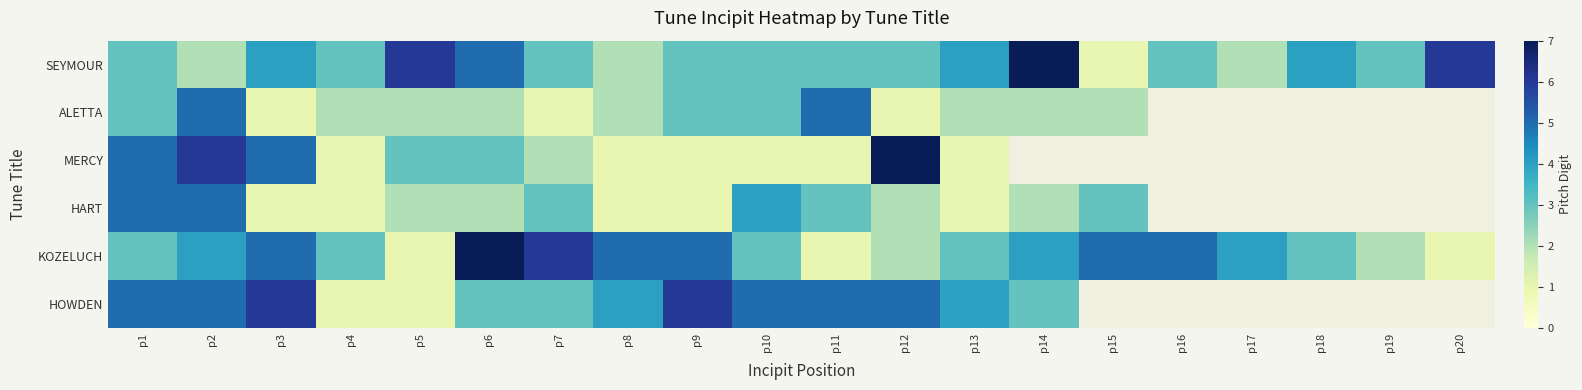

At which category does the chart reach its minimum across all series?

p15